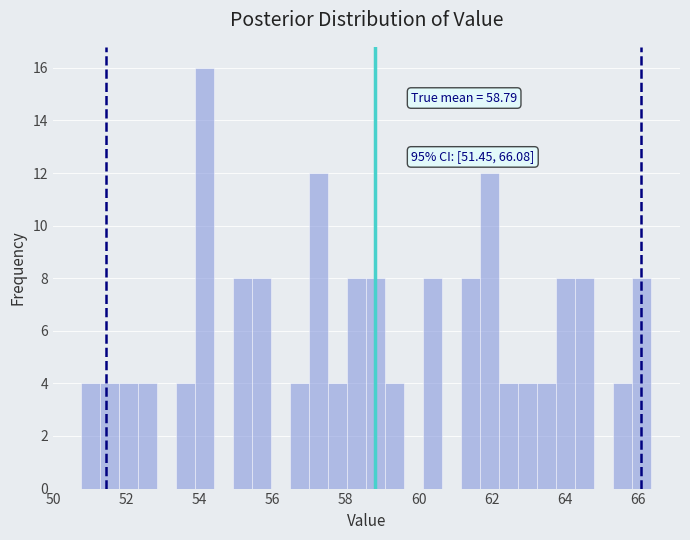

Around what value on the x-axis is the tallest bar? Give the approximate position of its centre, as read against the axis.

54.2